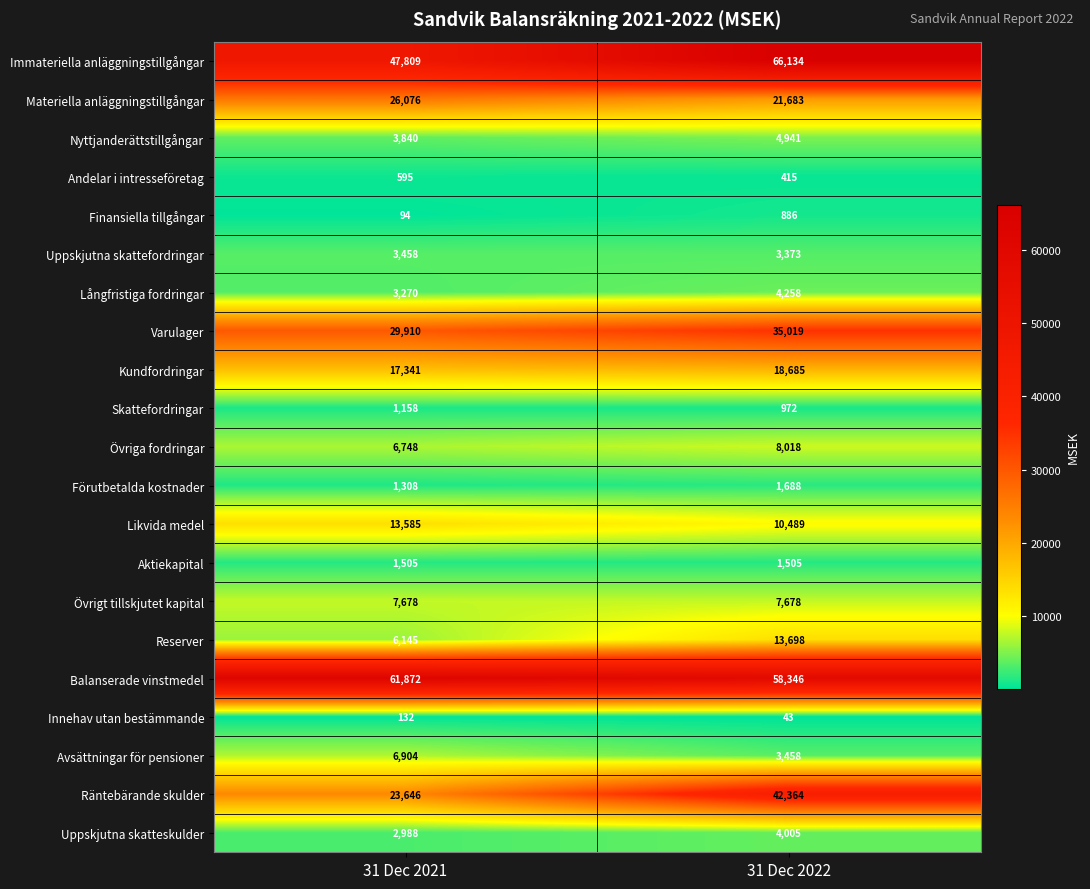

What is the maximum value for Nyttjanderättstillgångar?

4941